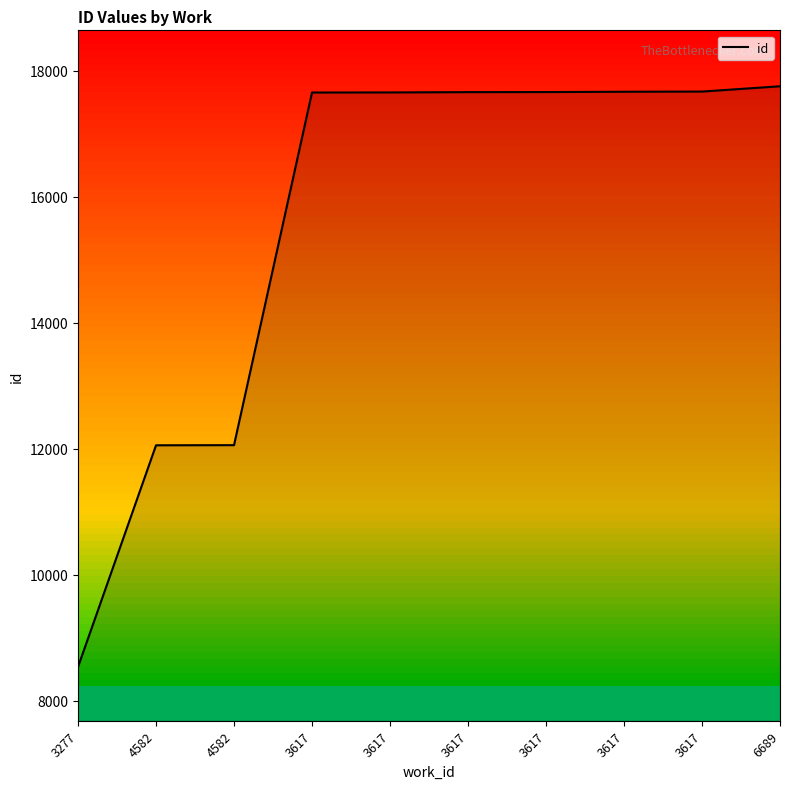

Is it true that the value at 3617 is 17654?

True